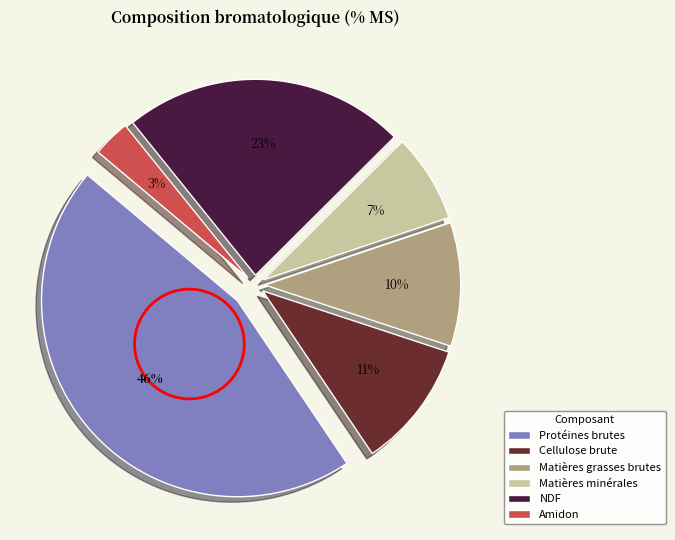

Do Matières grasses brutes and NDF together represent more than half of the pie?

No